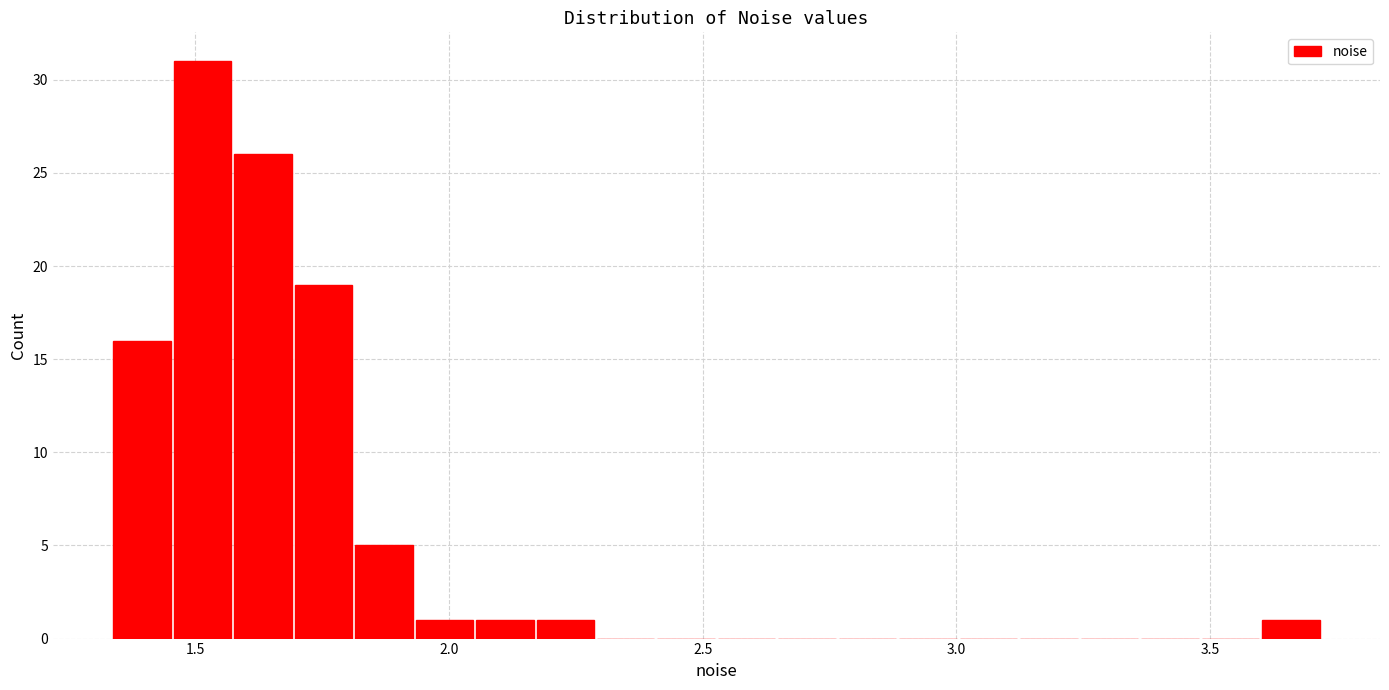

Around what value on the x-axis is the tallest bar? Give the approximate position of its centre, as read against the axis.

1.50